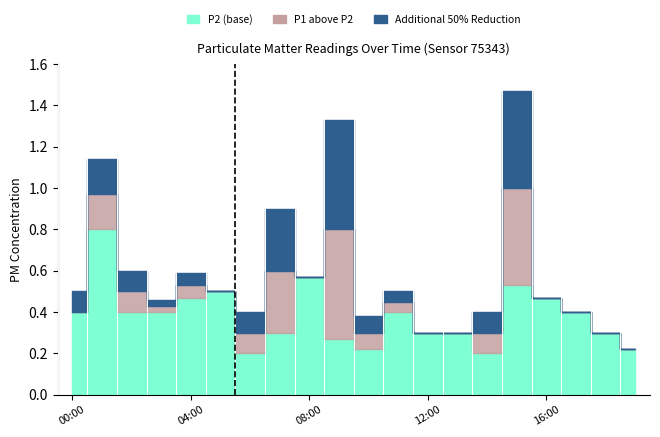

What is the approximate value of P1 at 15:00?

1.0